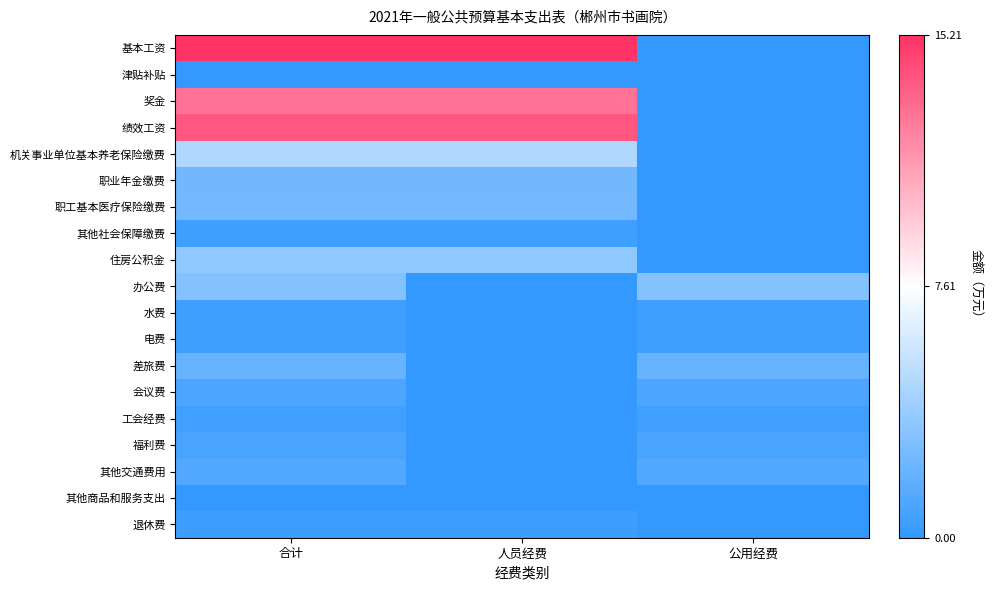

Which series has the largest total across all categories?

基本工资